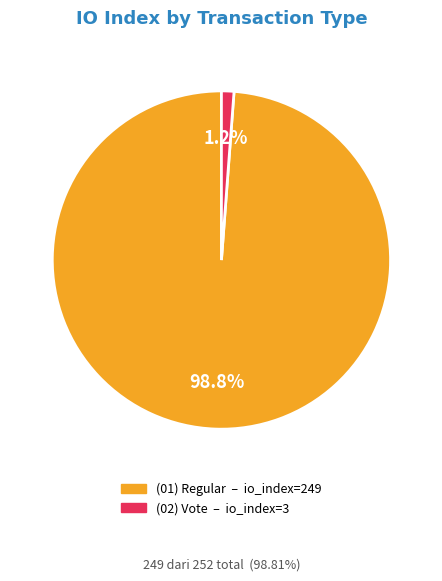

How many slices are in this pie chart?

2